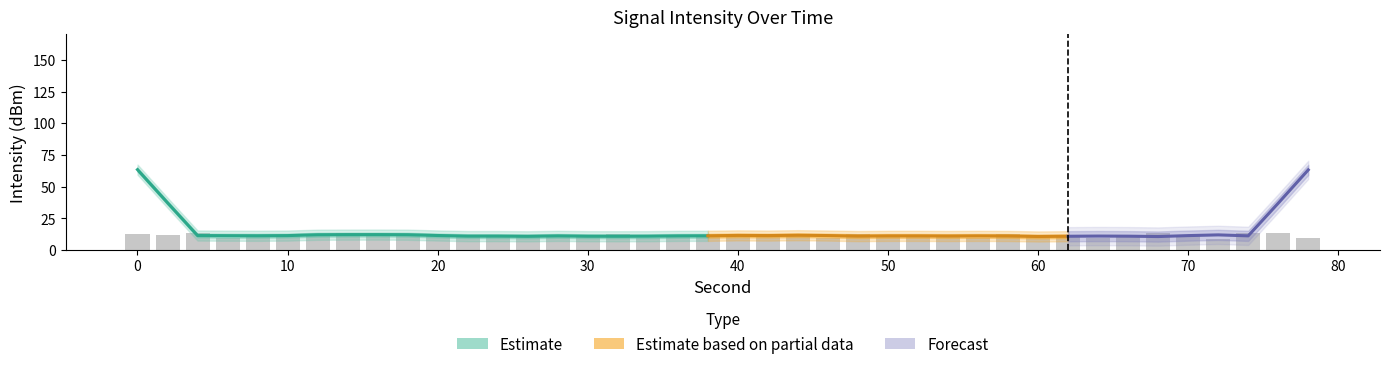

Reading left to right, list all the values displayed in this chart.

12.4	11.5	13.1	9.4	10.8	11.8	11.2	13.8	12.8	11.3	11.9	10.7	10.7	10.3	11.3	11.1	12.5	9.3	10.1	11.6	12.4	12.8	10.9	9.4	12.9	11.1	10.7	11.8	9.4	12.3	11.7	10.2	9.9	10.3	13.1	11.2	8.7	13.6	13.2	9.3